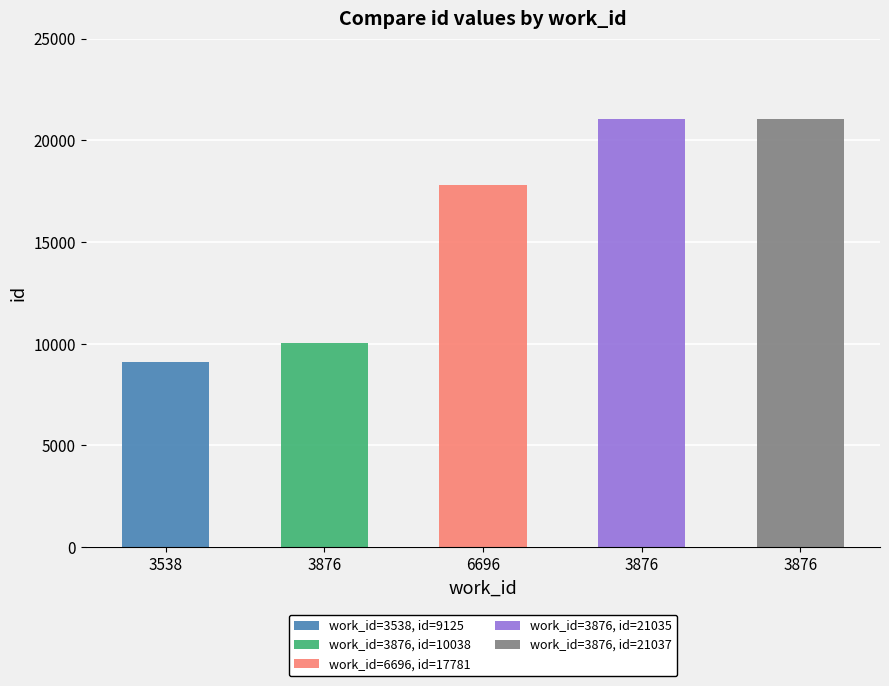

What is the label of the 1st bar from the right?

3876